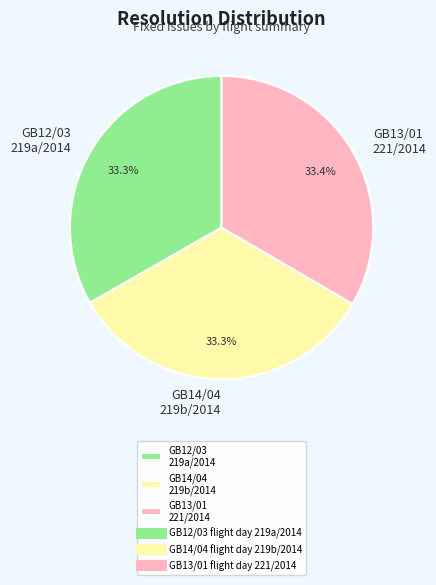

Does GB12/03 219a/2014 account for over 50% of the chart?

No